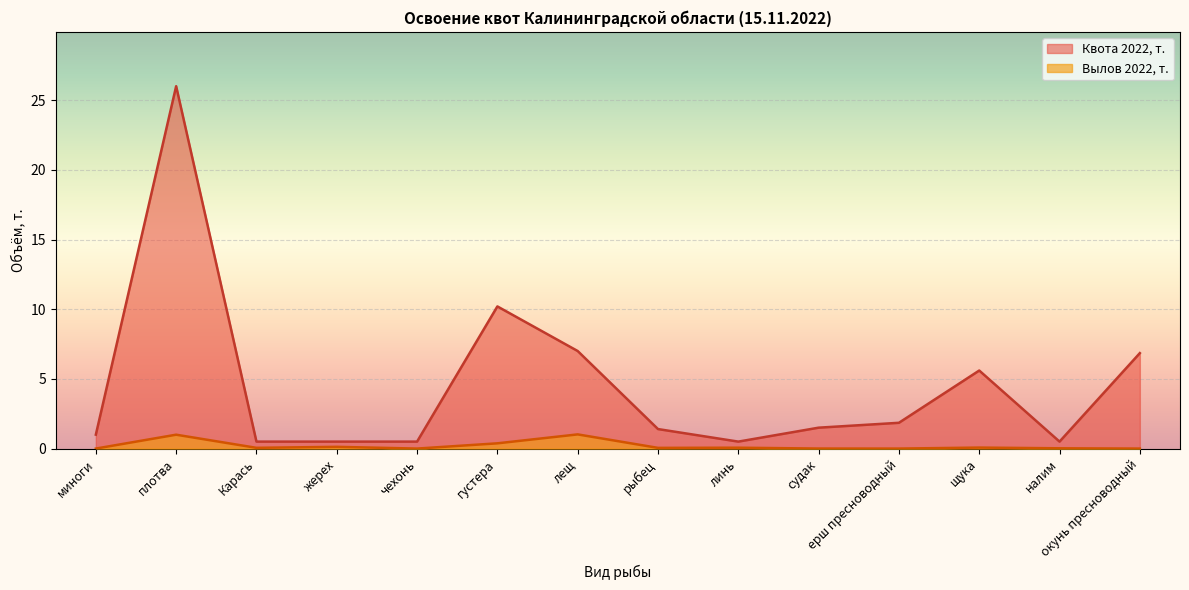

Rank the series by their average value, from lowest to highest.

Вылов 2022, т., Квота 2022, т.